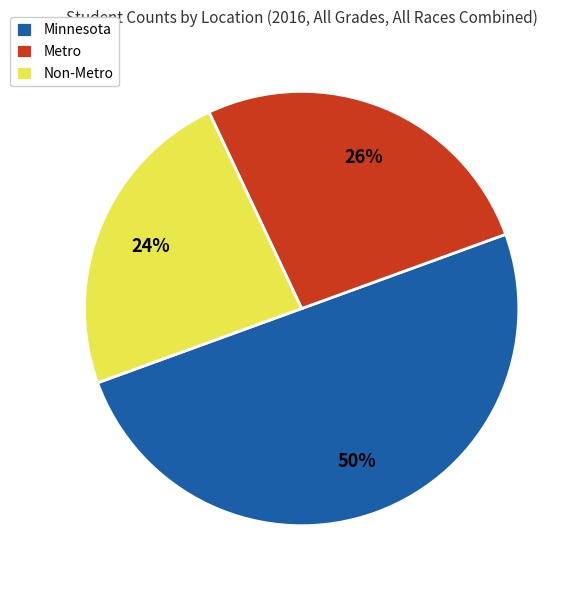

Combined, do Metro and Minnesota account for over 50%?

Yes